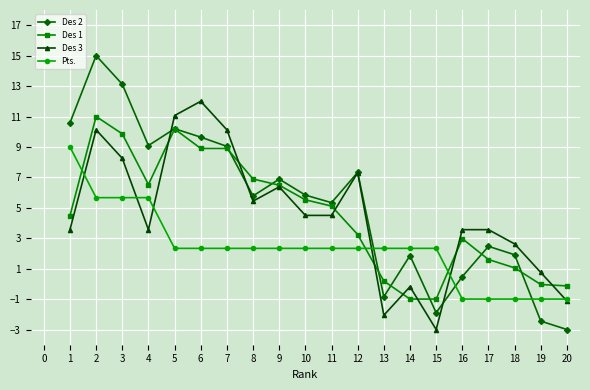

Where does the Des 3 series first go above 4?

2